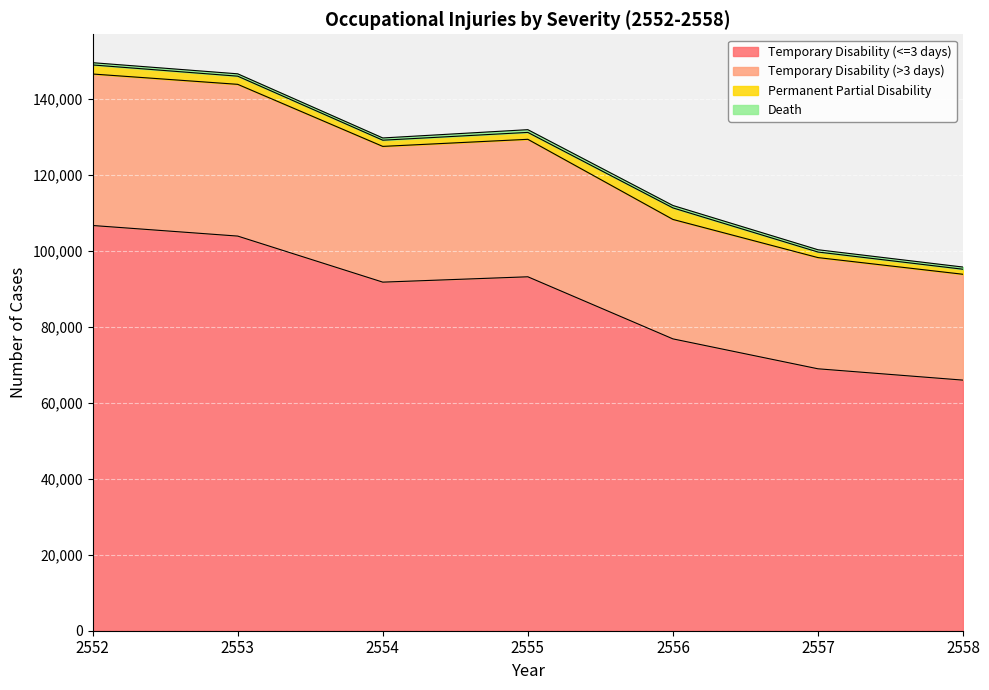

What is the approximate value of Temporary Disability (<=3 days) at 2555, to the nearest 50?

93100